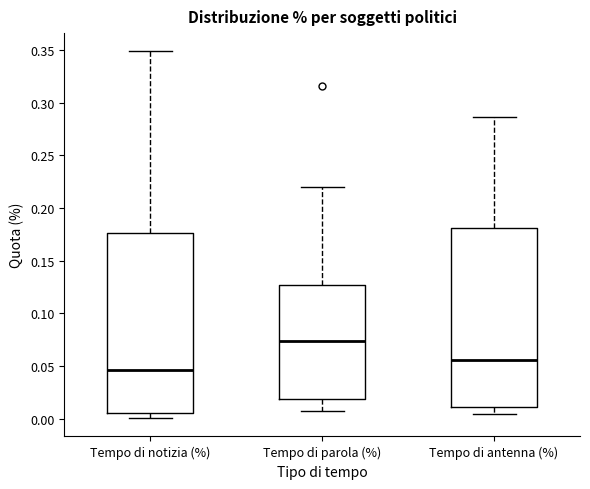

Where does the upper whisker of the box for Tempo di parola (%) end on the y-axis? The values are not printed on the chart, so give them approximately, as read against the axis.

0.220